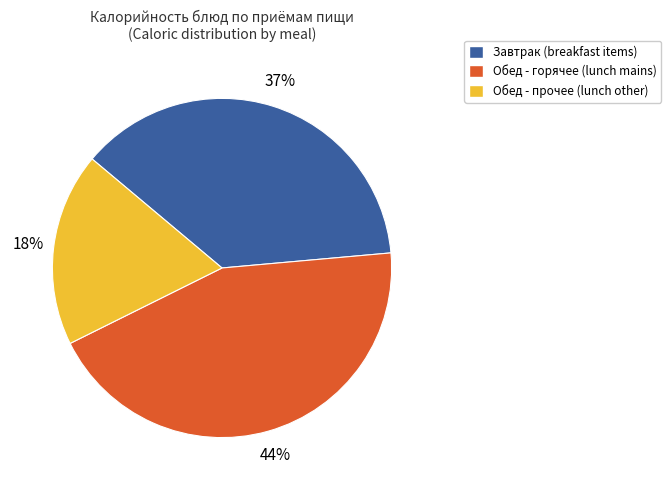

Is there any slice that represents more than half of the pie?

No